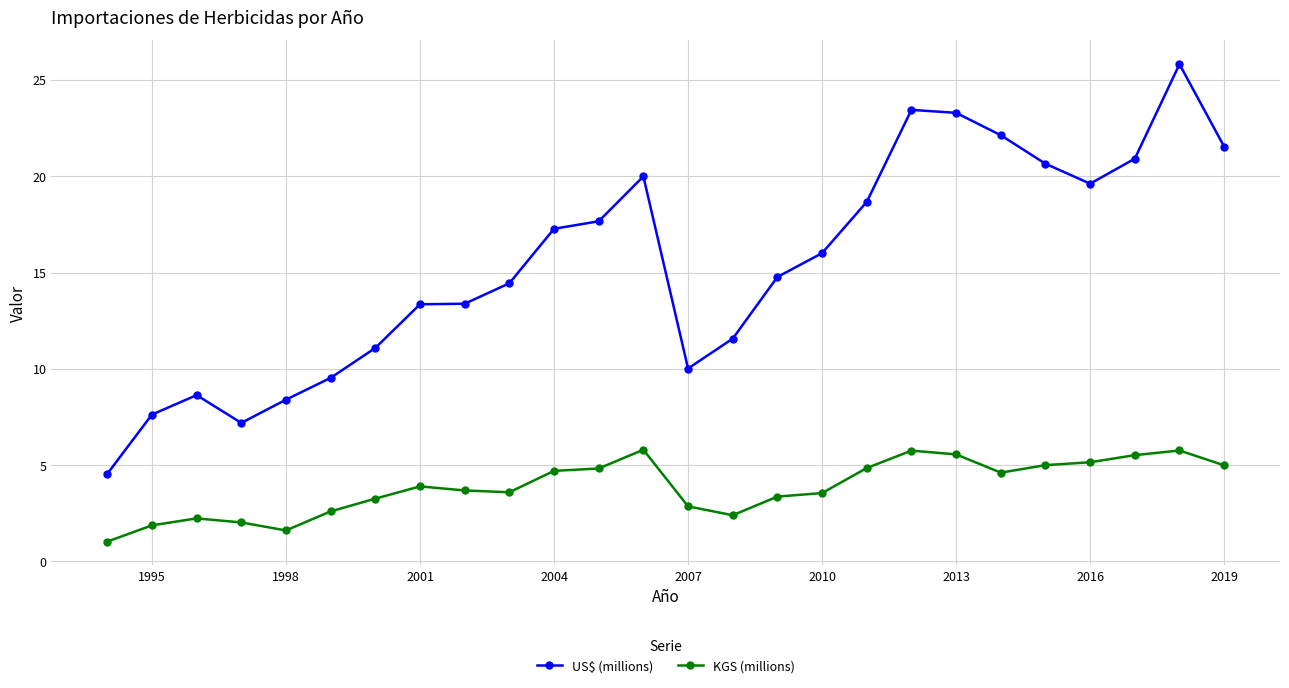

How many lines are shown in the chart?

2